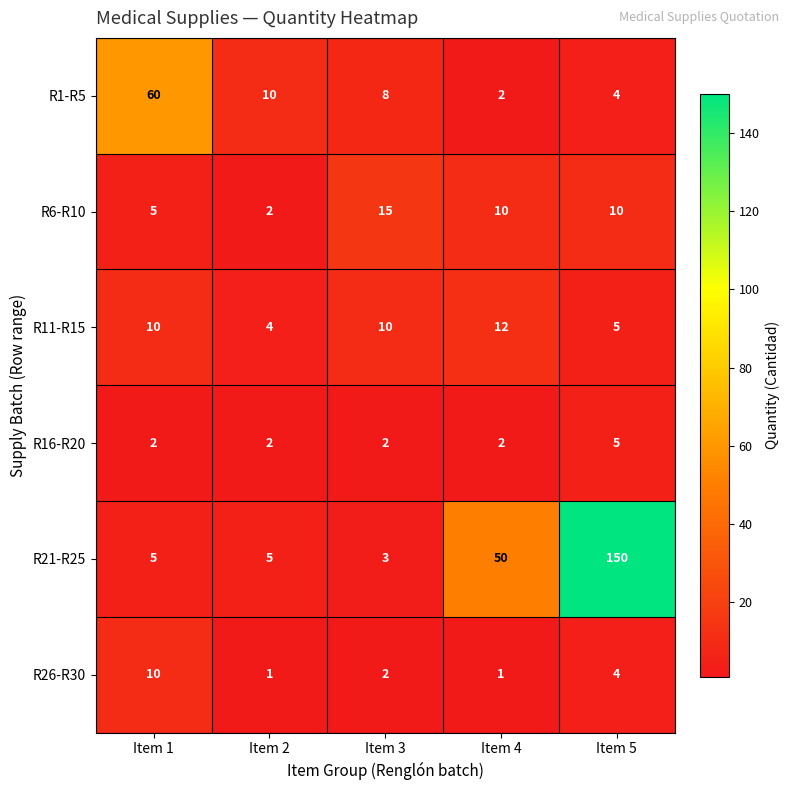

At which label is R21-R25 closest to 76?

Item 4